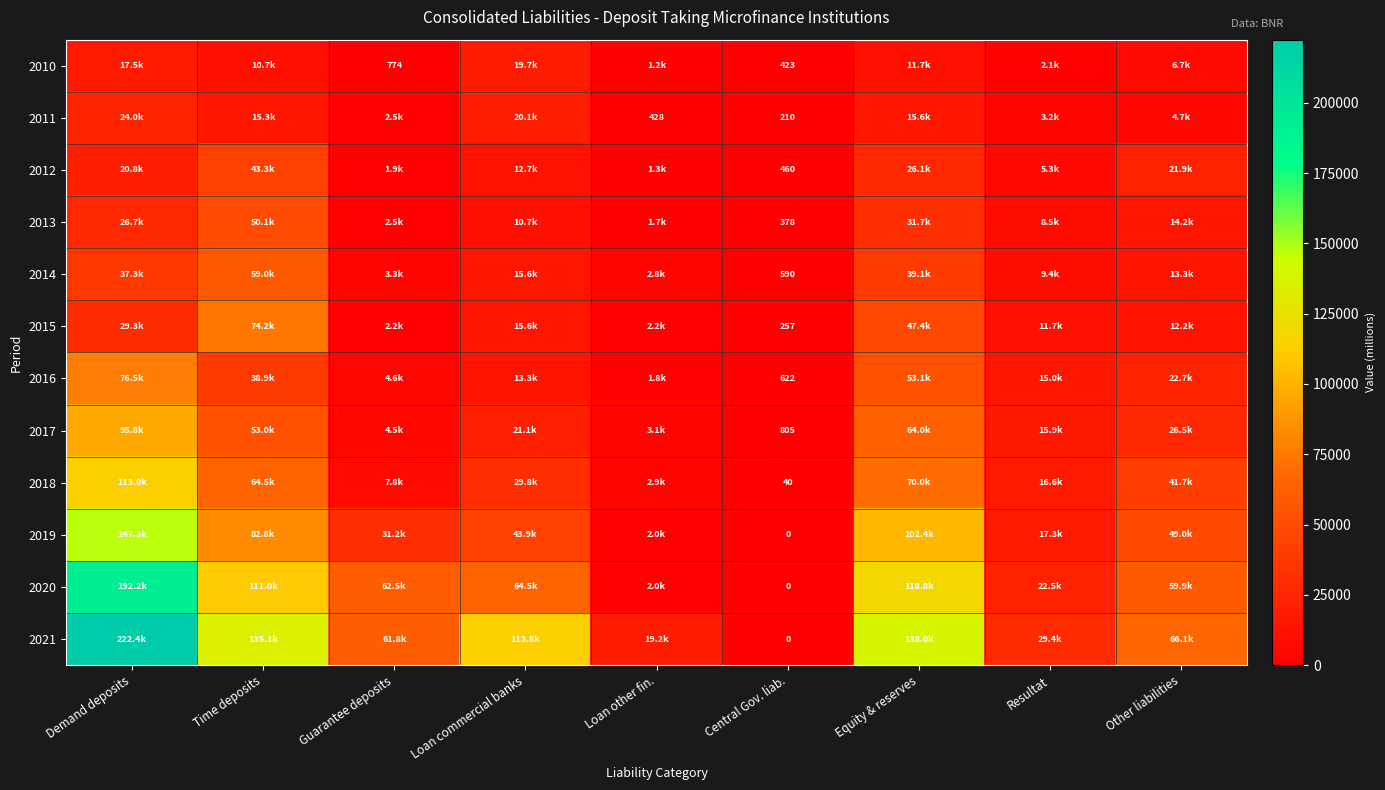

The value of 2011 at Central Gov. liab. is 210.0. True or false?

True